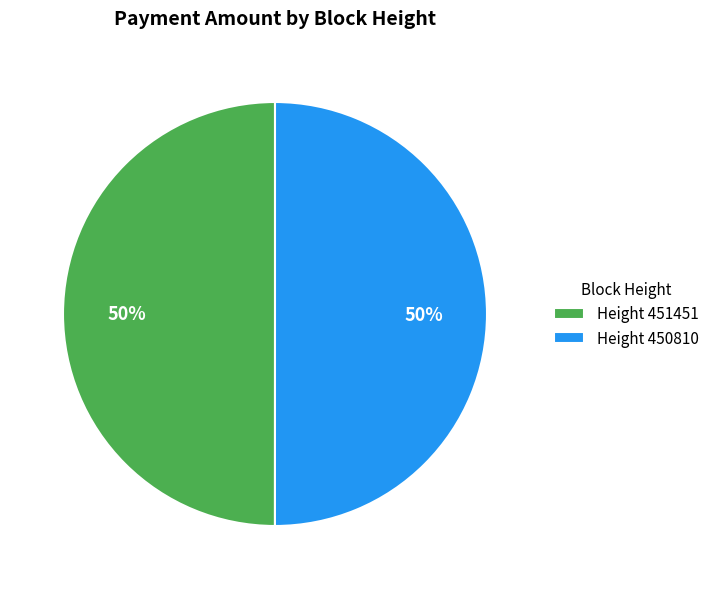

To the nearest percent, what is the average slice percentage?

50%